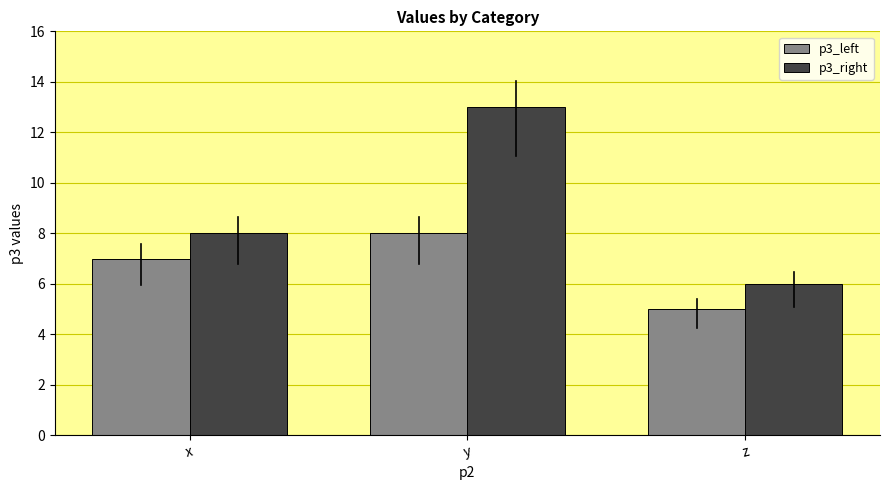

Read the p3_left value at y.

8